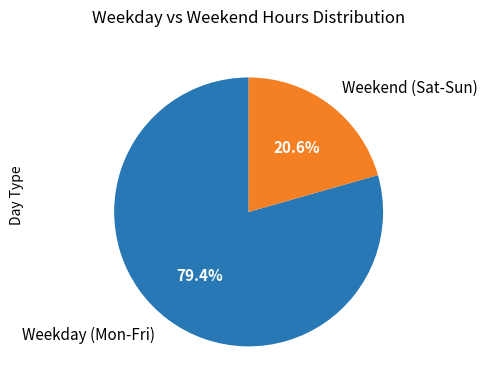

Combined, what portion of the pie is Weekend (Sat-Sun) and Weekday (Mon-Fri)?

100.0%